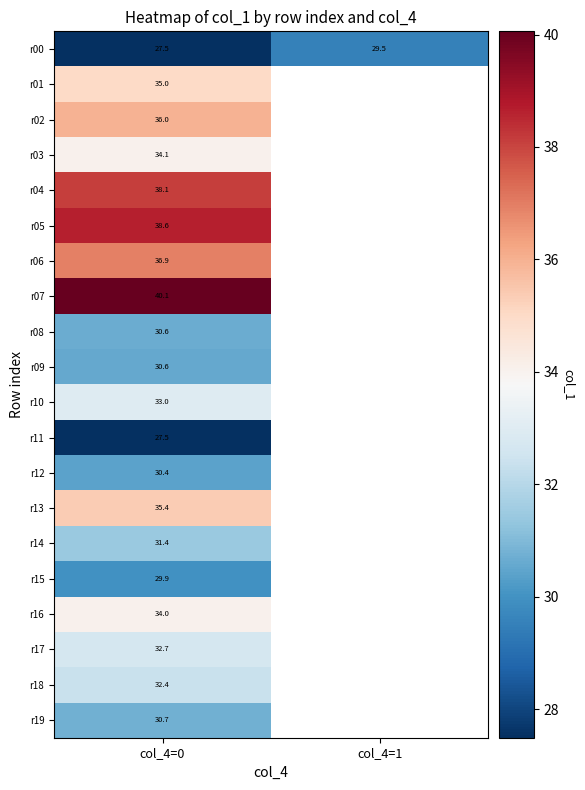

Is the value of r00 at col_4=1 greater than the value of r15 at col_4=0?

No